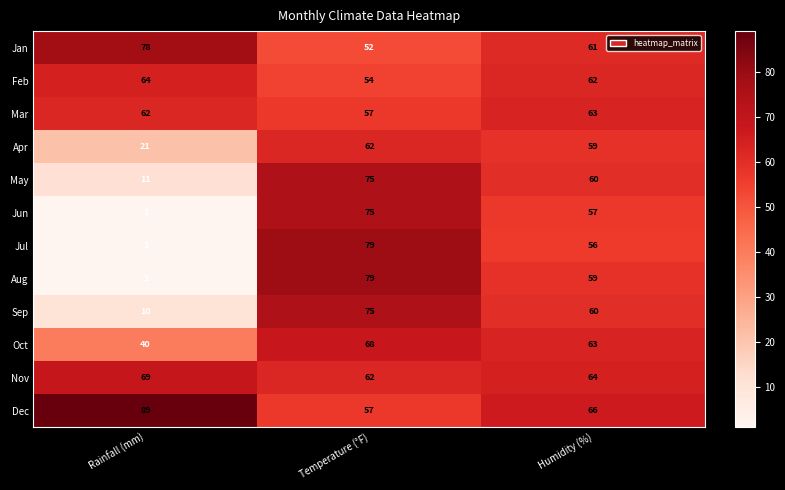

What is the sum of the May values at Humidity (%) and Temperature (°F)?

135